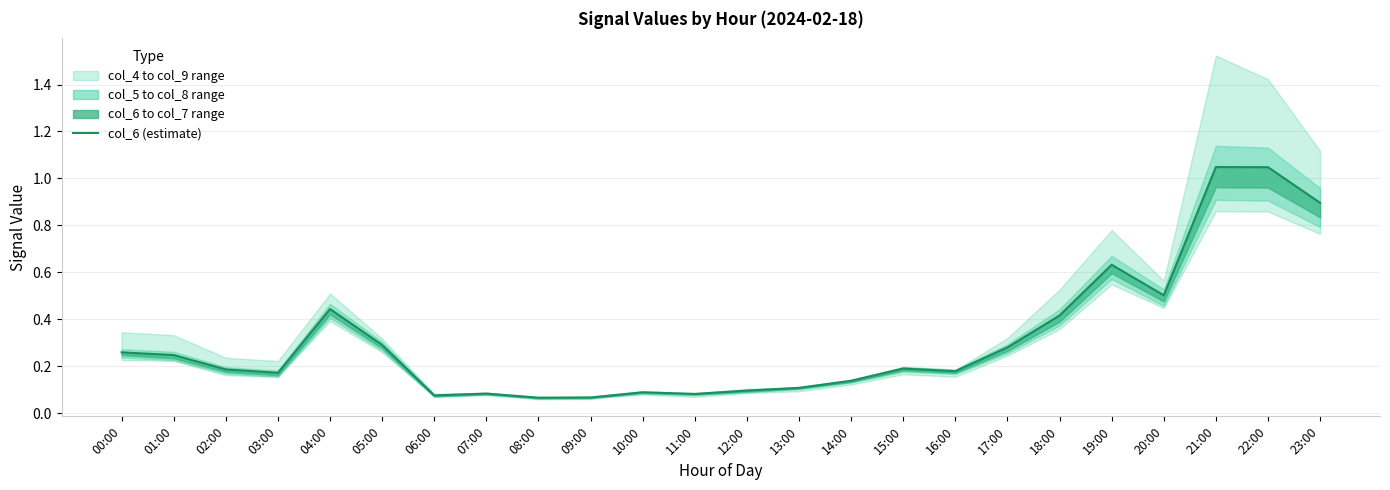

What is the average value?

0.3